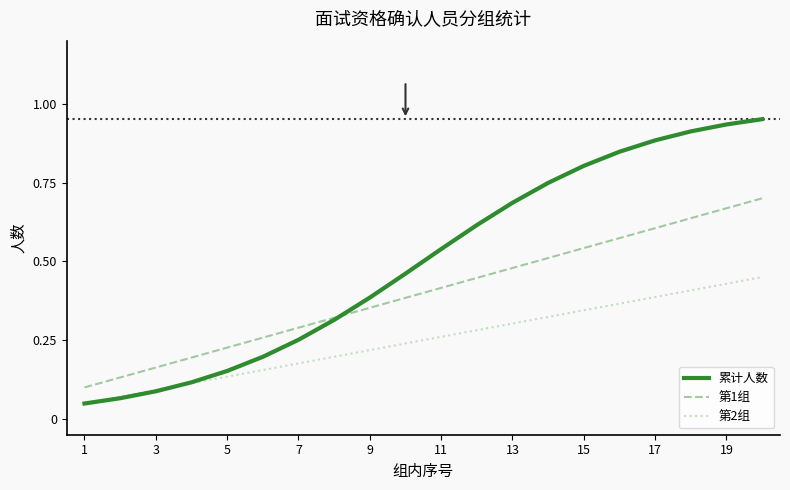

What is the sum of all 第1组 values?

8.0